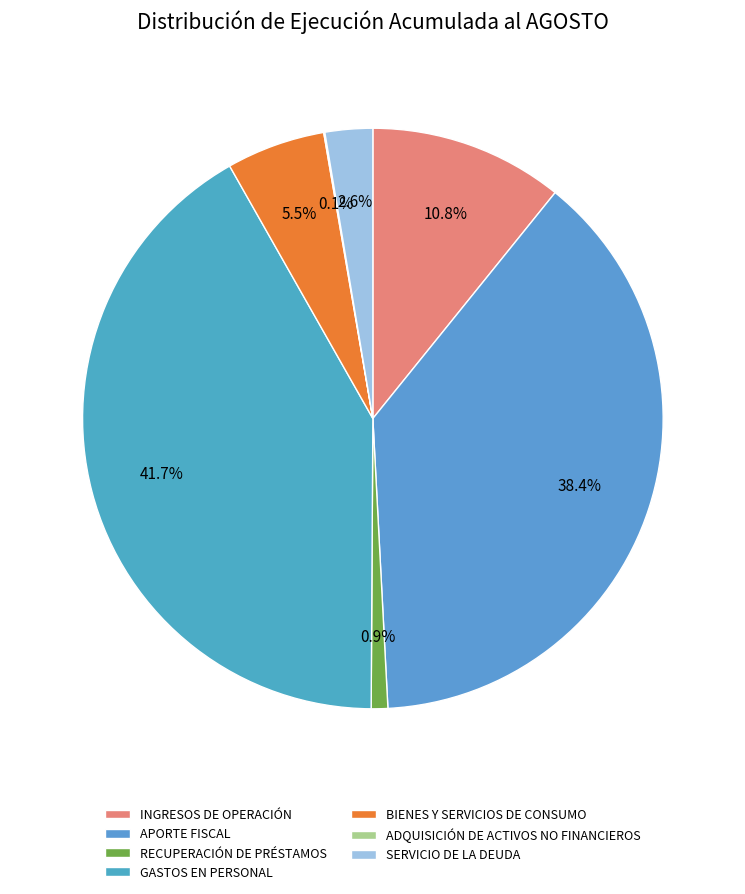

Combined, what portion of the pie is BIENES Y SERVICIOS DE CONSUMO and GASTOS EN PERSONAL?

47.2%